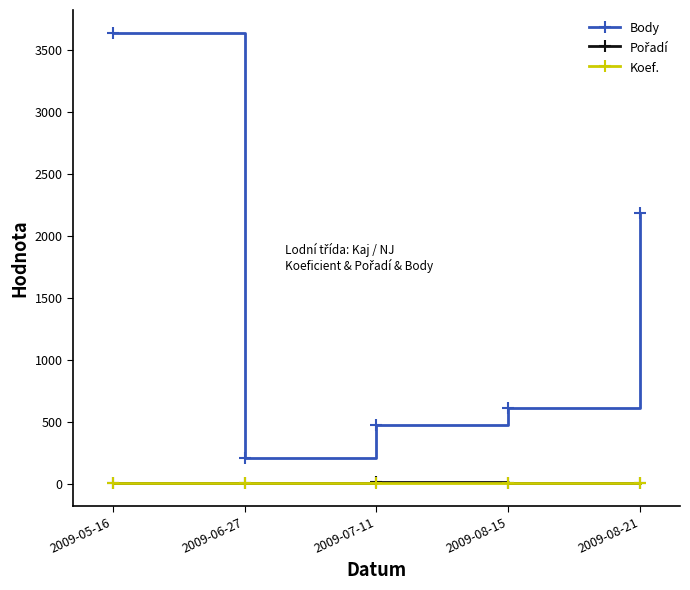

Which category has the highest value across all series?

2009-05-16